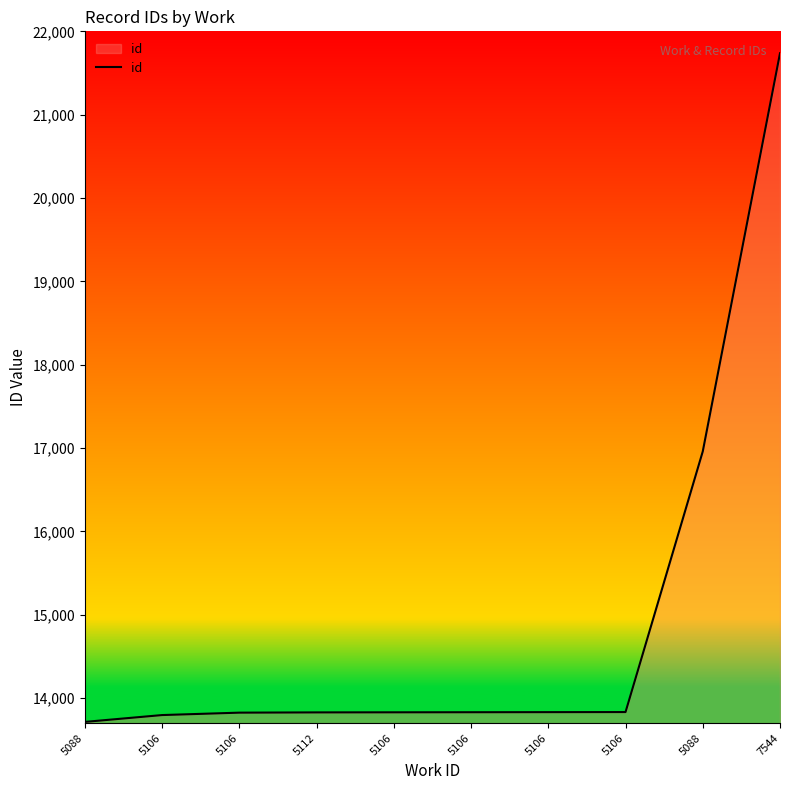

What is the greatest value displayed?

21737